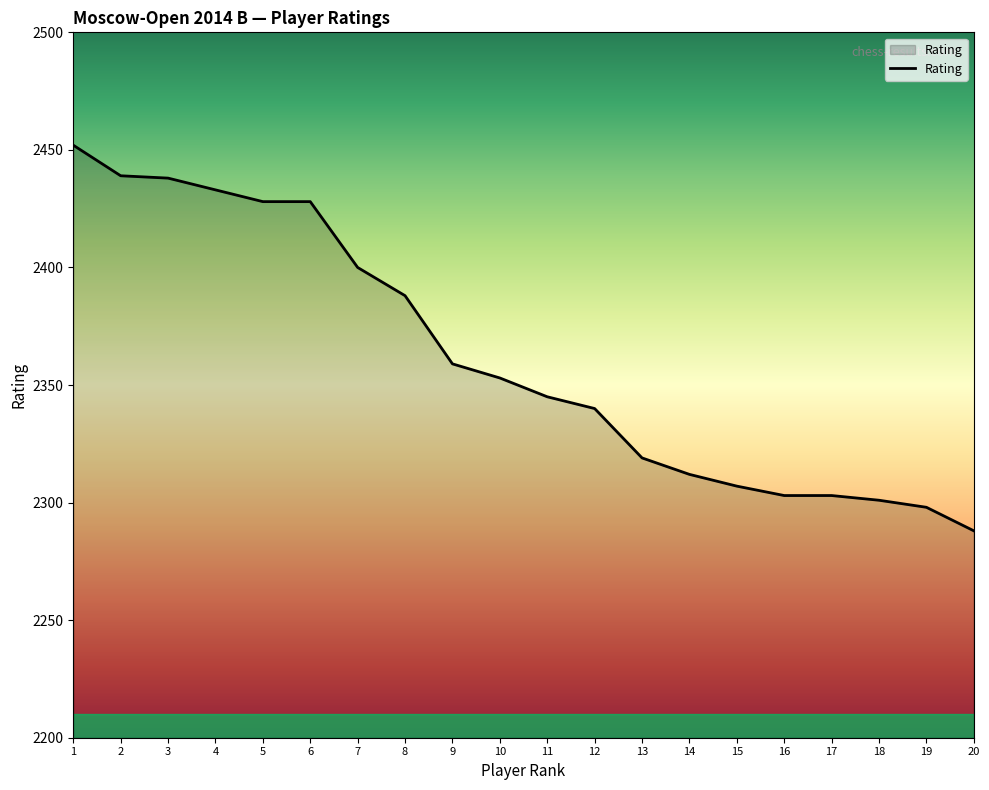

The value at 4 is 1664. True or false?

False